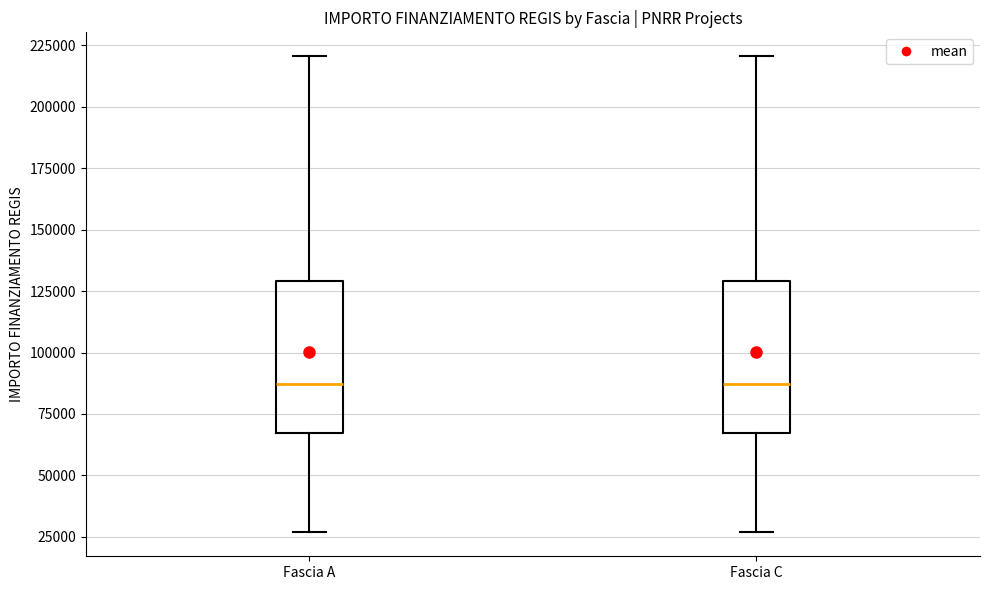

Reading left to right, transcribe this box plot: for each box, give where its median line is, the range the box spans, and where its two whiskers end, as read against the y-axis. The values are not printed on the chart, so give them approximately, as read against the axis.

Fascia A: median 85000, box 65000 to 130000, whiskers 25000 to 220000
Fascia C: median 85000, box 65000 to 130000, whiskers 25000 to 220000